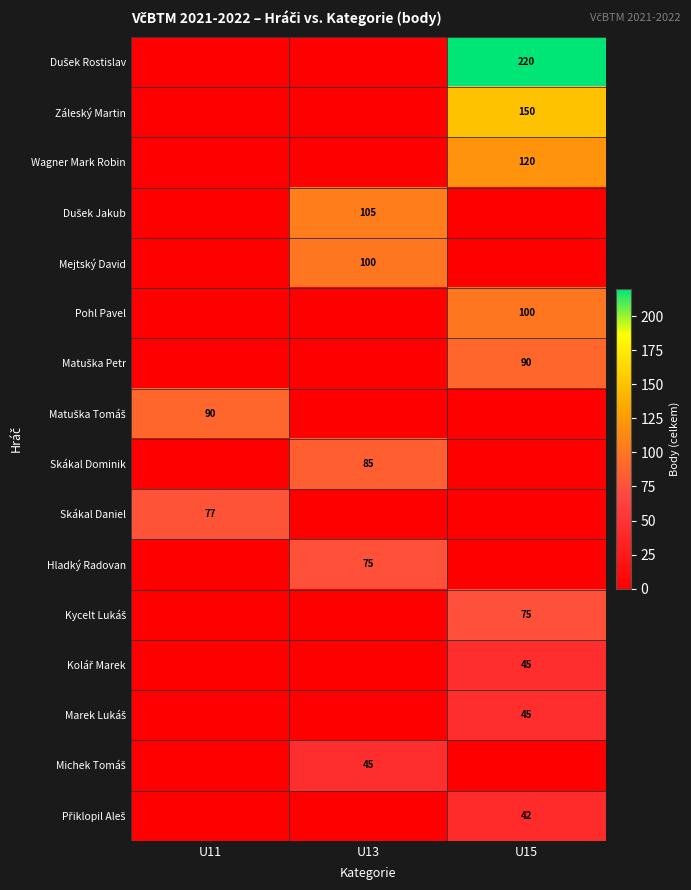

Is it true that Skákal Daniel equals 77 at U11?

True